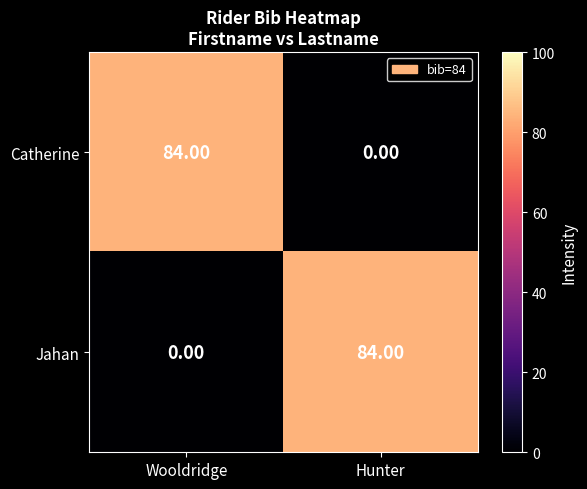

Which category has the highest value in the Catherine series?

Wooldridge